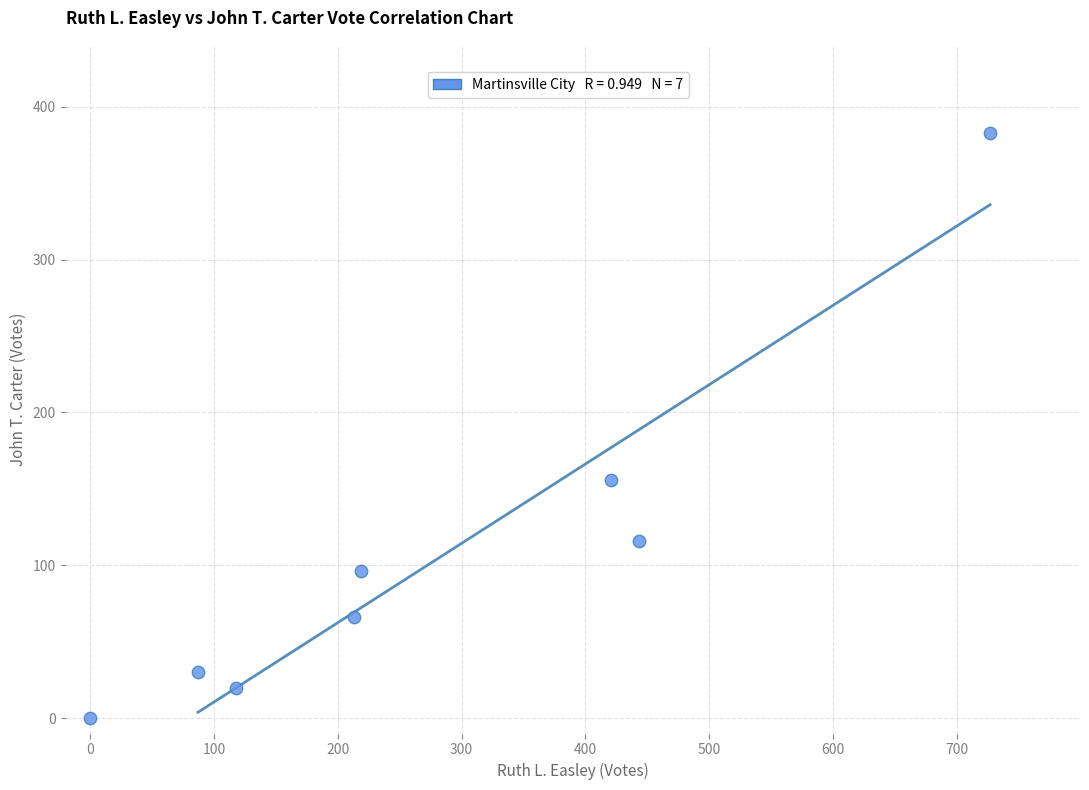

What is the average Y value?

108